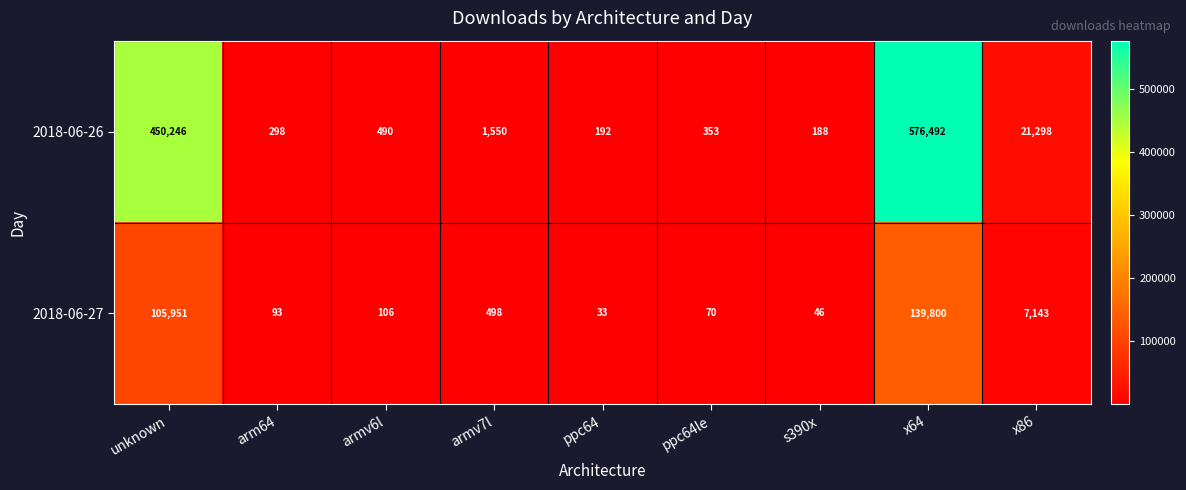

Between unknown and armv6l, which series saw the biggest shift?

2018-06-26